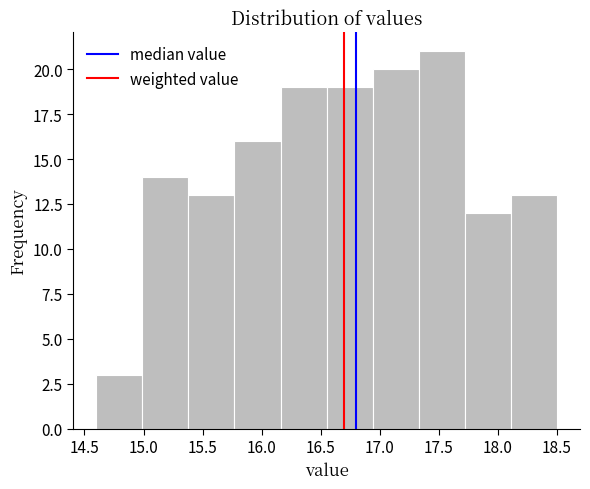

Reading left to right, list every bar in this chart as the range it spans on the x-axis followed by its height. Neither the bar edges nor the heights are printed on the chart, so give them approximately, as read against the axes.

14.60 to 14.99: 3
14.99 to 15.38: 14
15.38 to 15.77: 13
15.77 to 16.16: 16
16.16 to 16.55: 19
16.55 to 16.94: 19
16.94 to 17.33: 20
17.33 to 17.72: 21
17.72 to 18.11: 12
18.11 to 18.50: 13